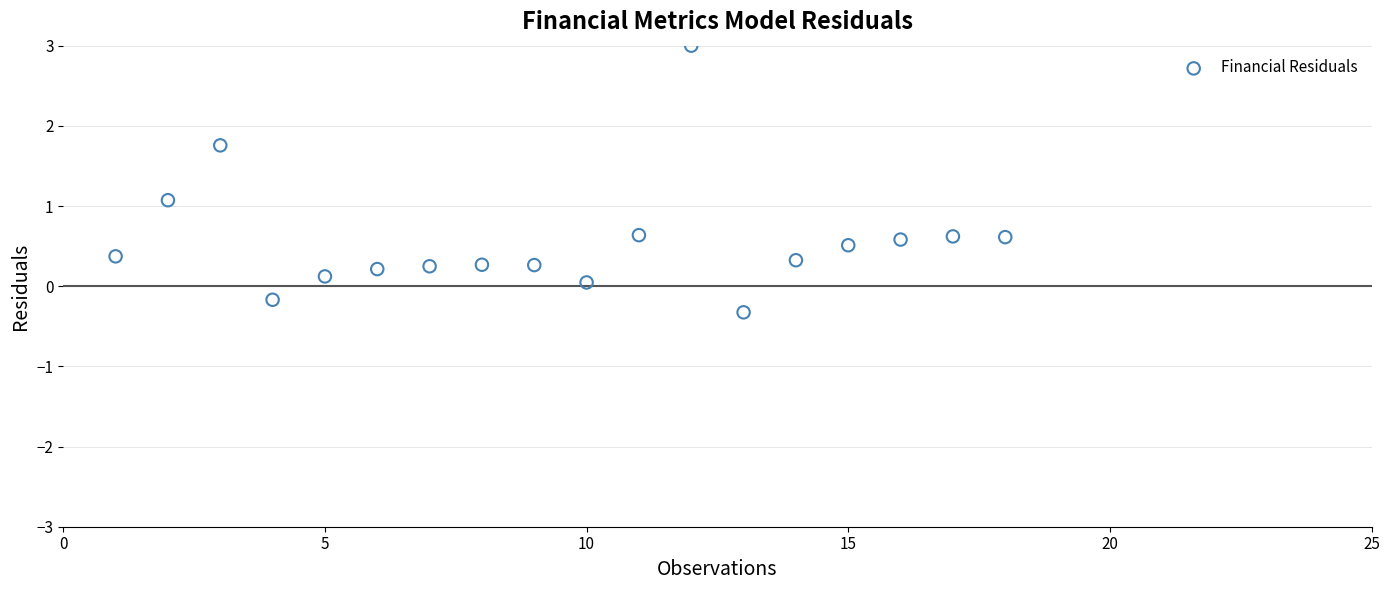

What Y value in the scatter plot is closest to 1?

1.1